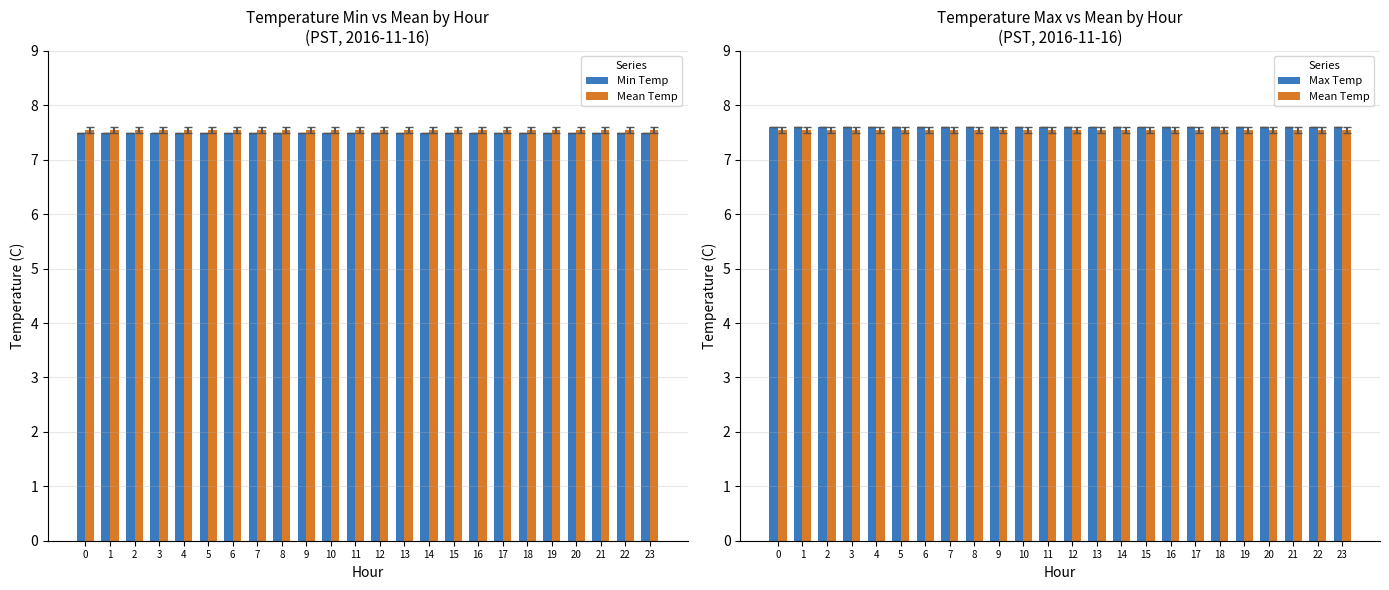

The value of Max Temp at 6 is 3.8. True or false?

False